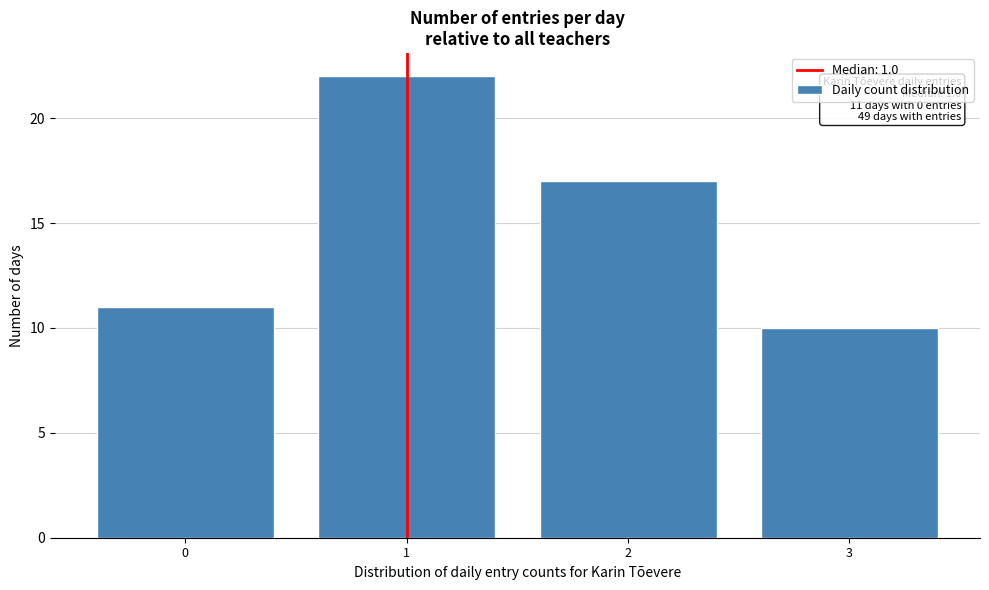

Reading left to right, transcribe all the data shown in this chart.

11	22	17	10